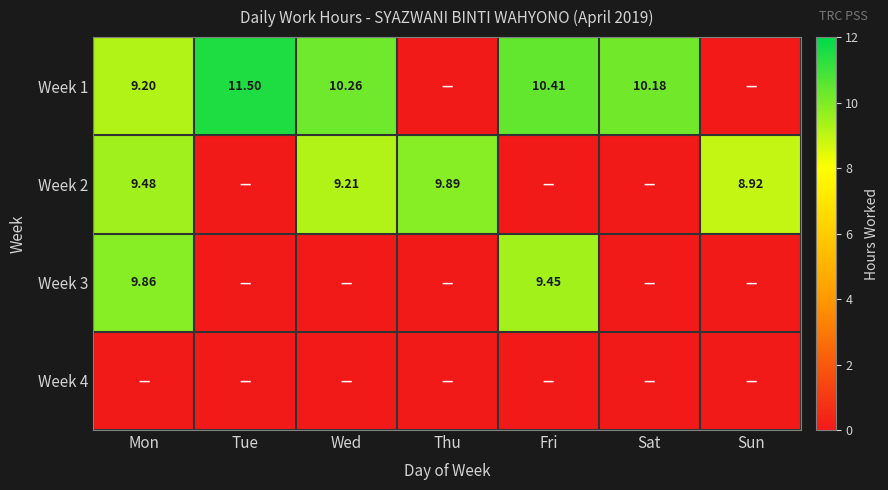

Which series has the largest total across all categories?

Week 1